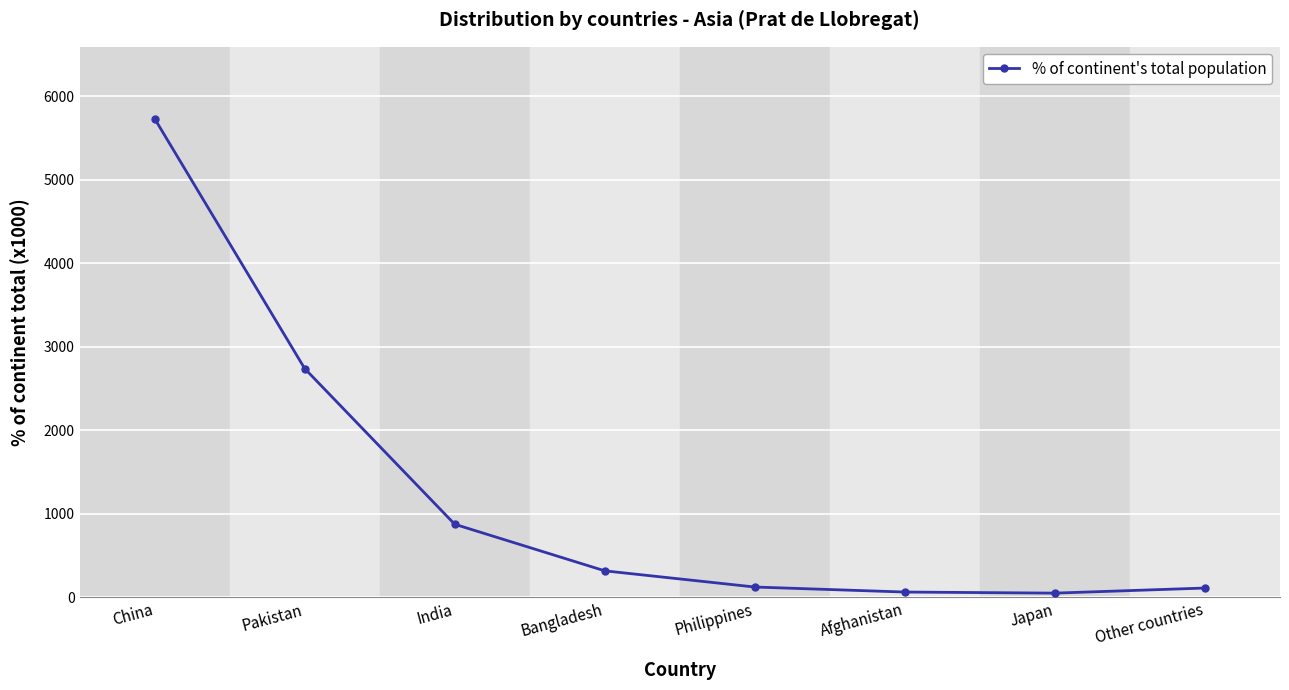

True or false: there are more than 1 points higher than both neighbors.

False